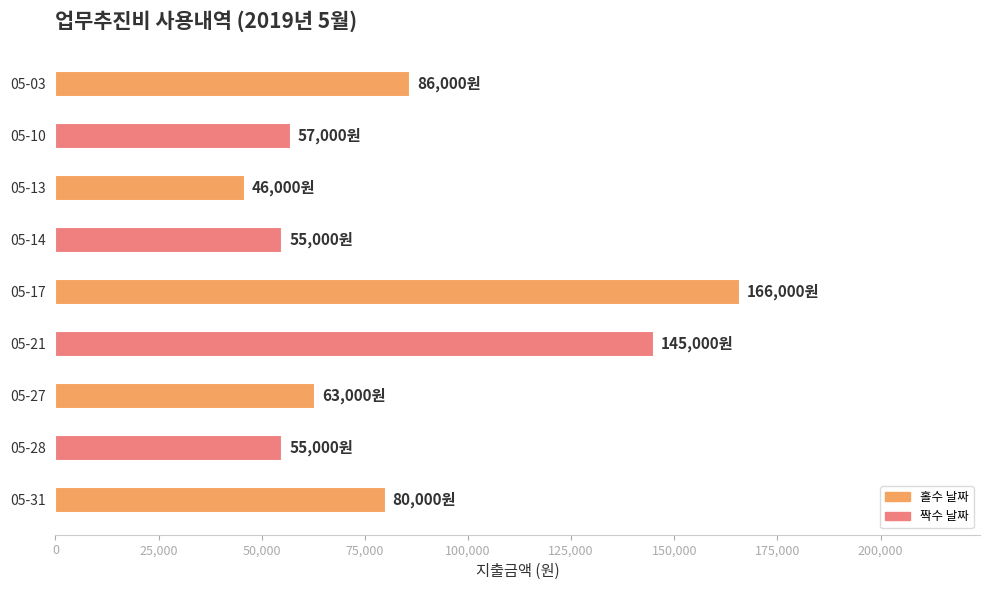

Count the number of data series in this chart.

1